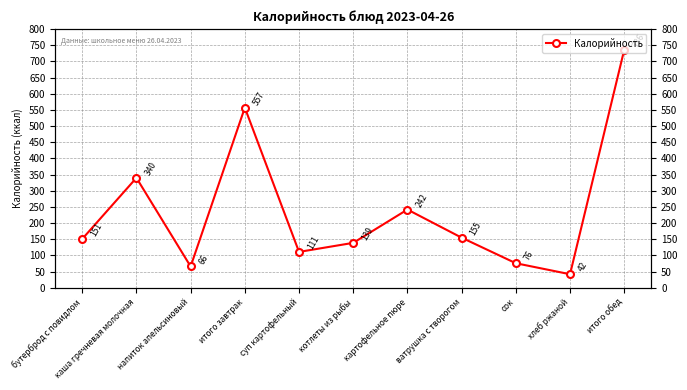

How many distinct data groups are displayed?

1